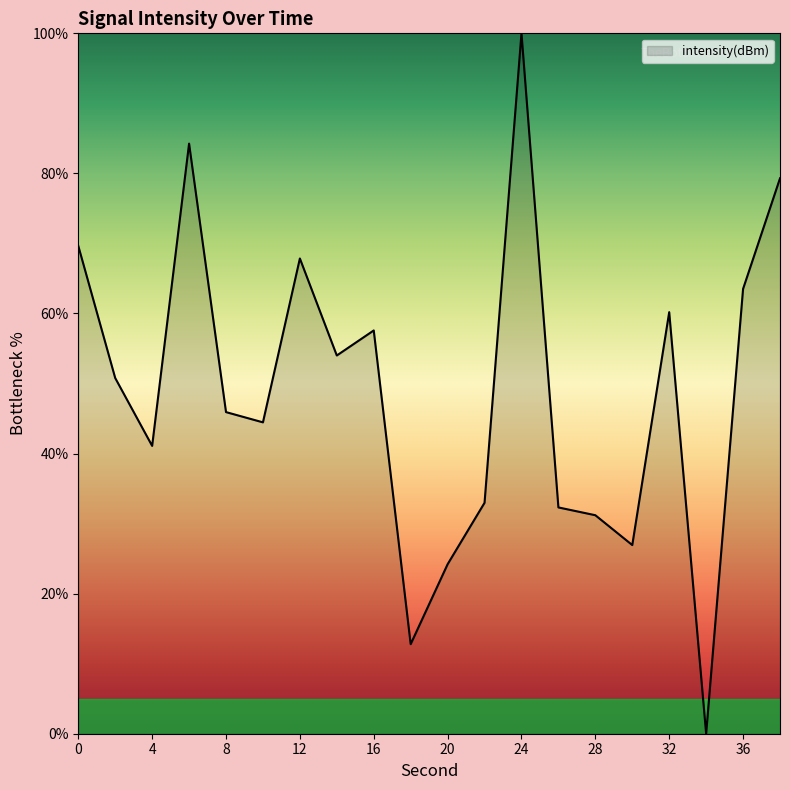

What is the sum of all values?

979.0